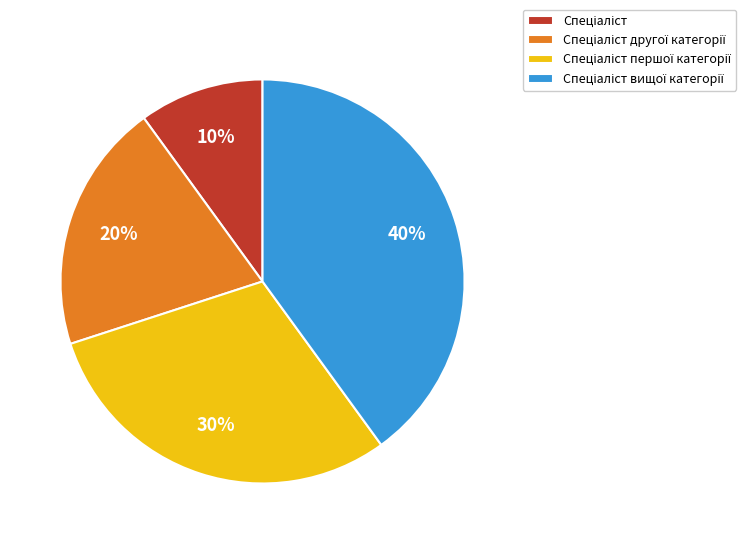

To the nearest percent, what is the average slice percentage?

25%